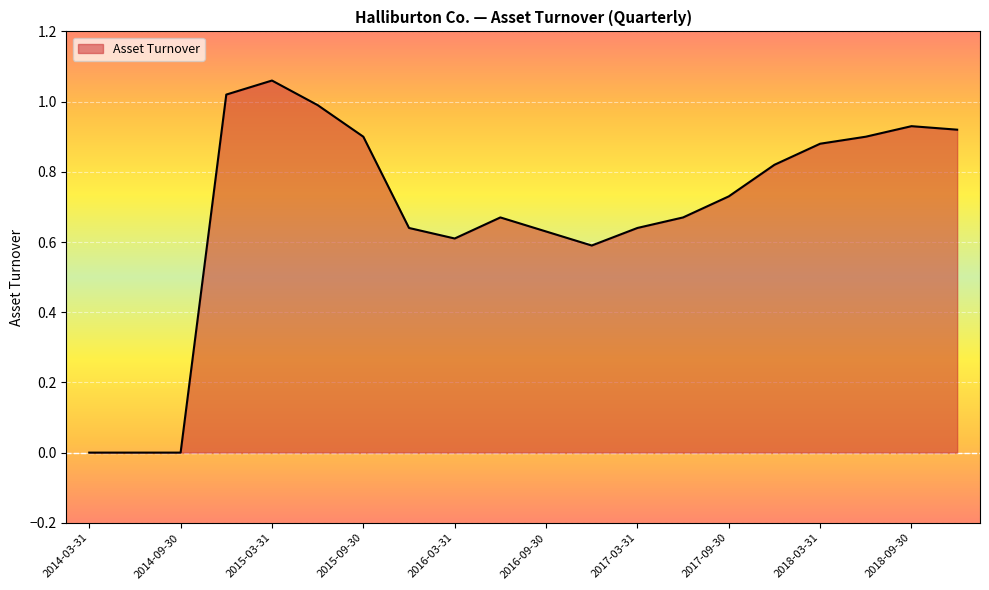

How many lines are shown in the chart?

1